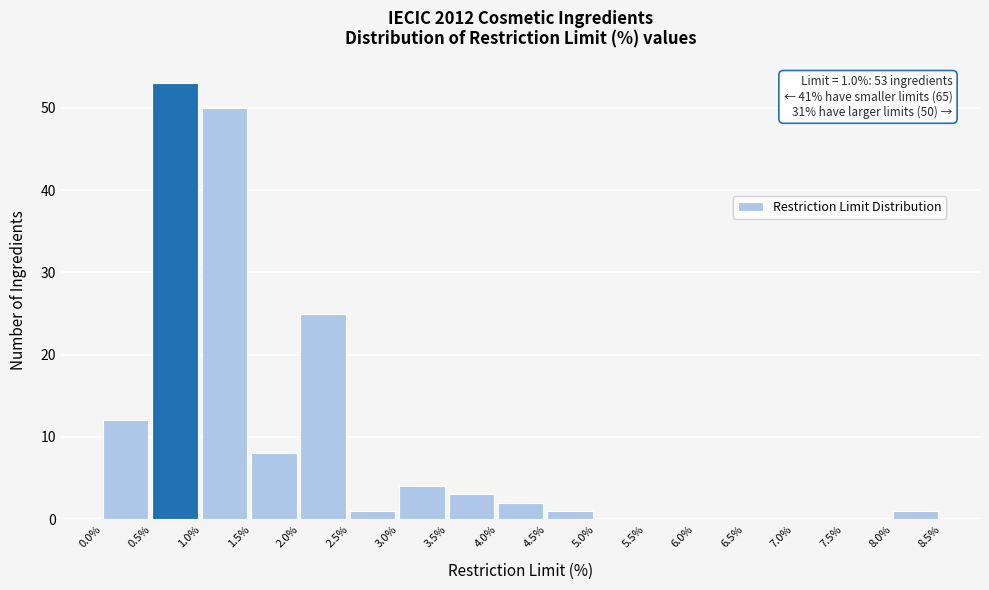

Over which range of the x-axis is the bar tallest?

0.5% to 1.0%